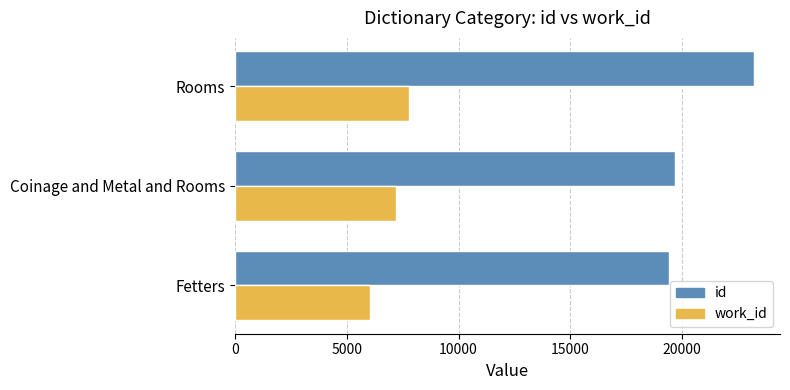

List the series in order of their peak value, highest first.

id, work_id